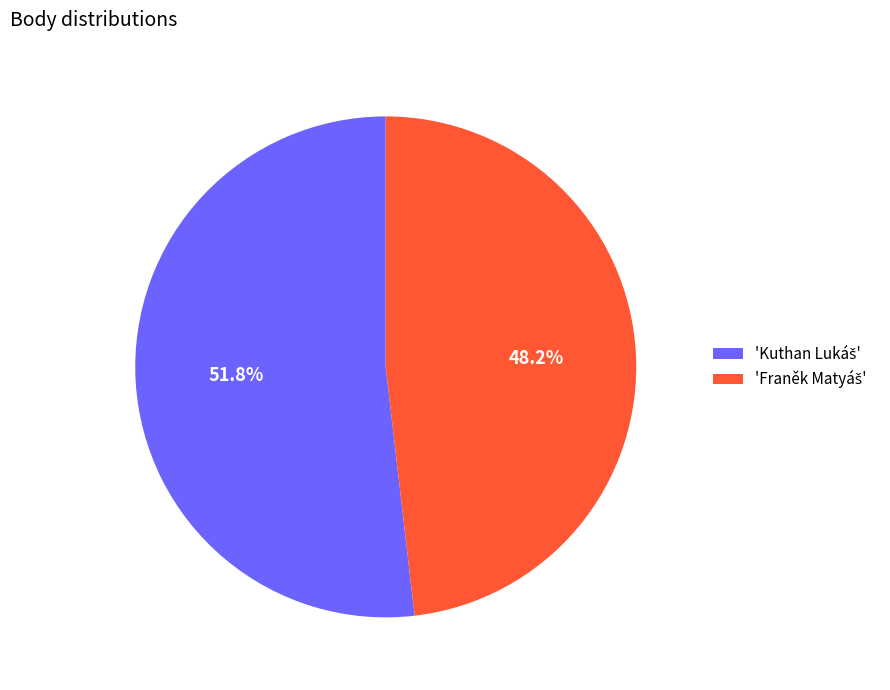

How many segments does this pie chart have?

2